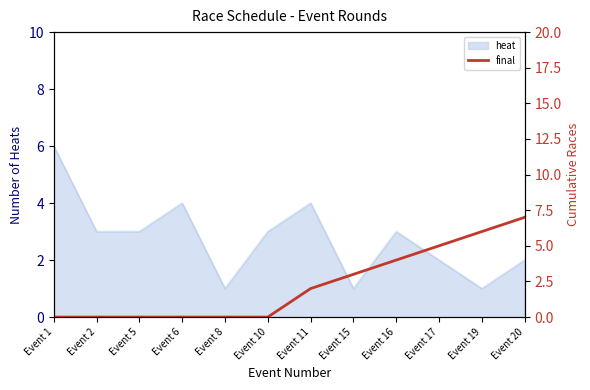

True or false: heat has a value of 1 at Event 15.

True